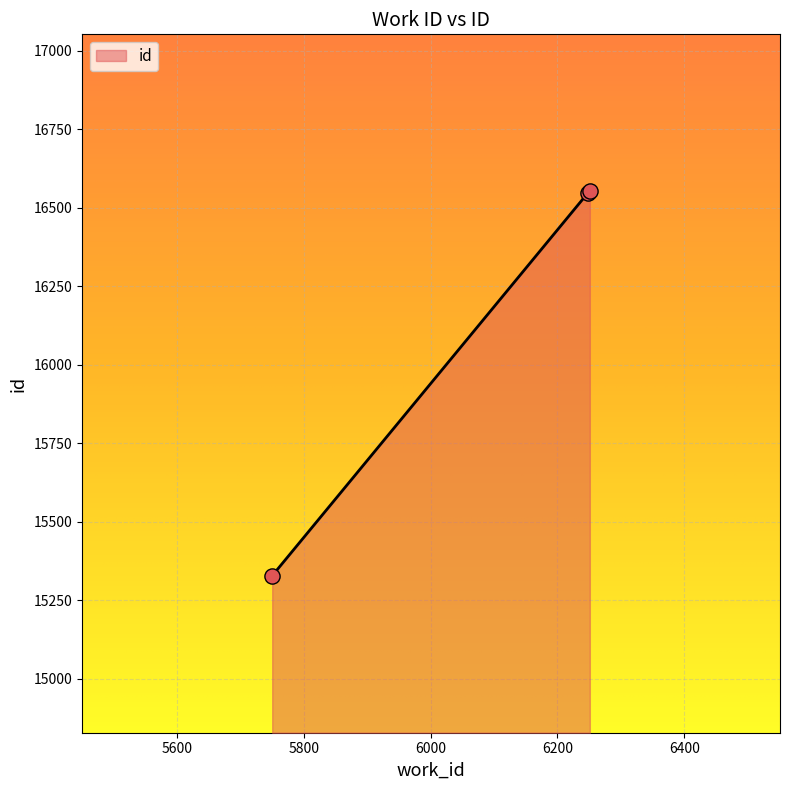

What is the average value?

16142